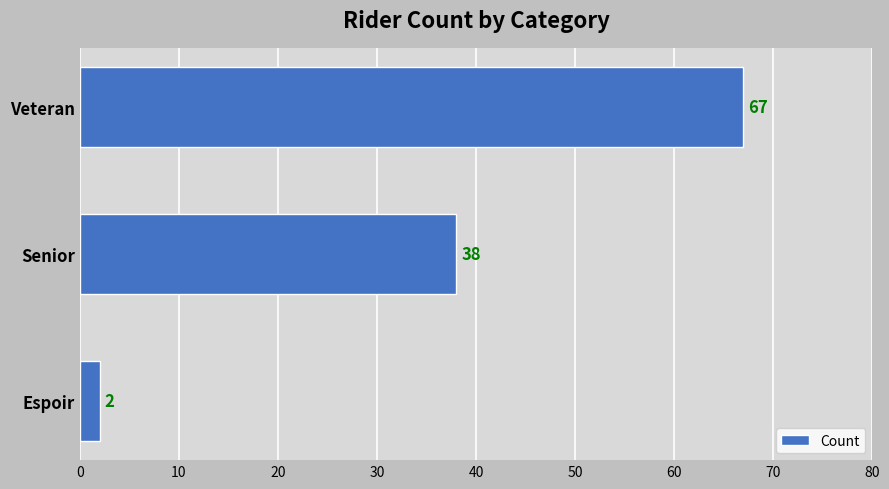

List the labels in order of value, smallest first.

Espoir, Senior, Veteran